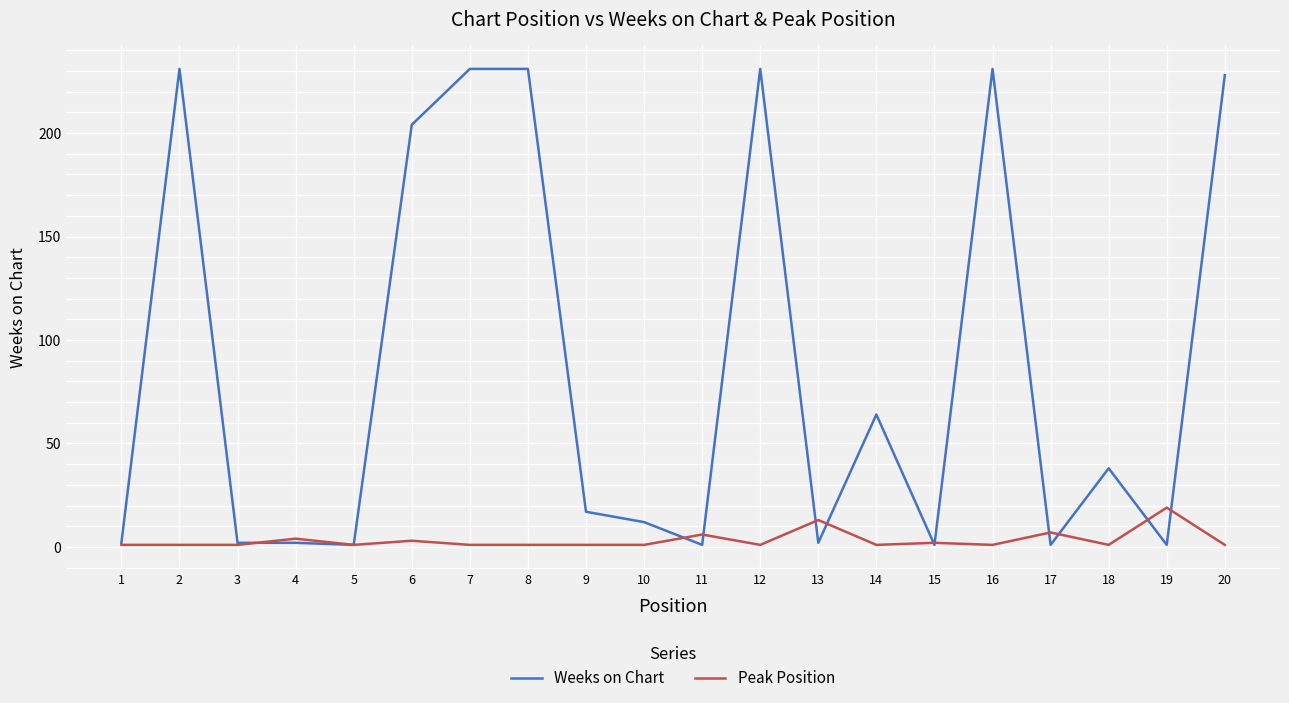

What is the greatest value displayed?

231